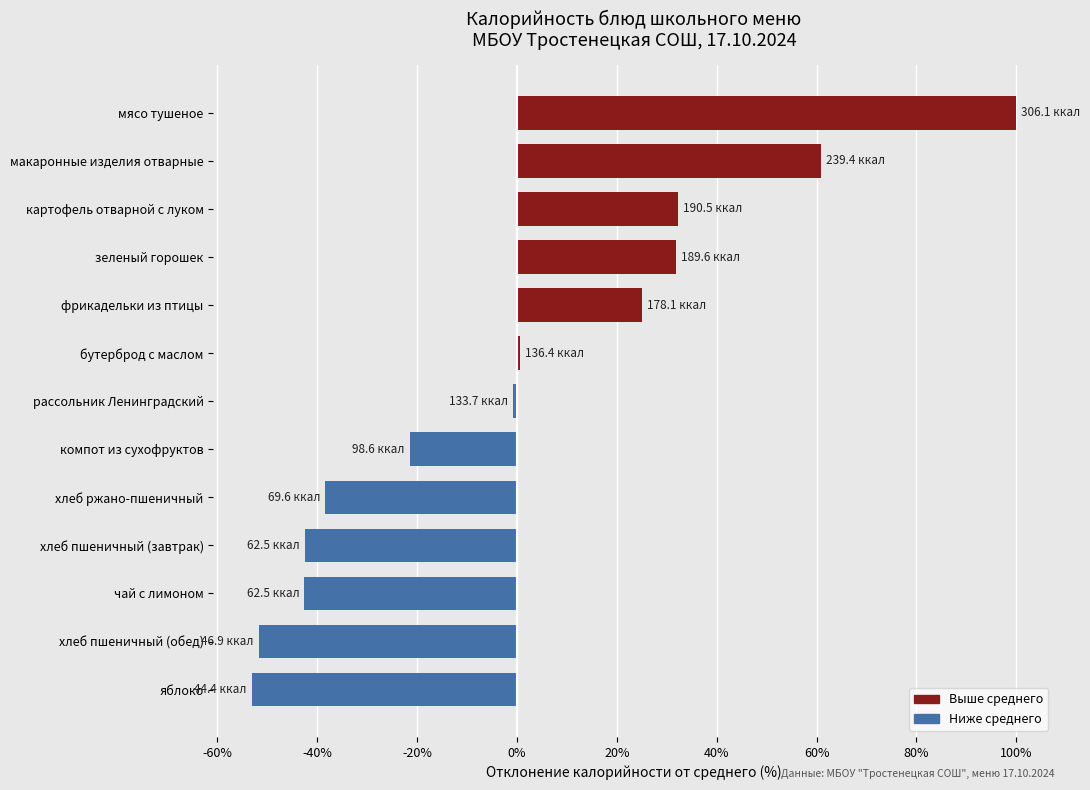

Where is the data nearest to the value 23?

фрикадельки из птицы